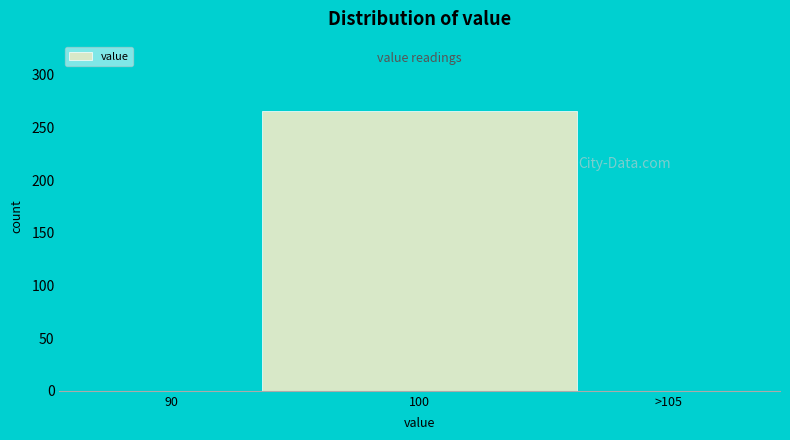

Reading left to right, extract all data points from this chart.

90=0	100=265	>105=0